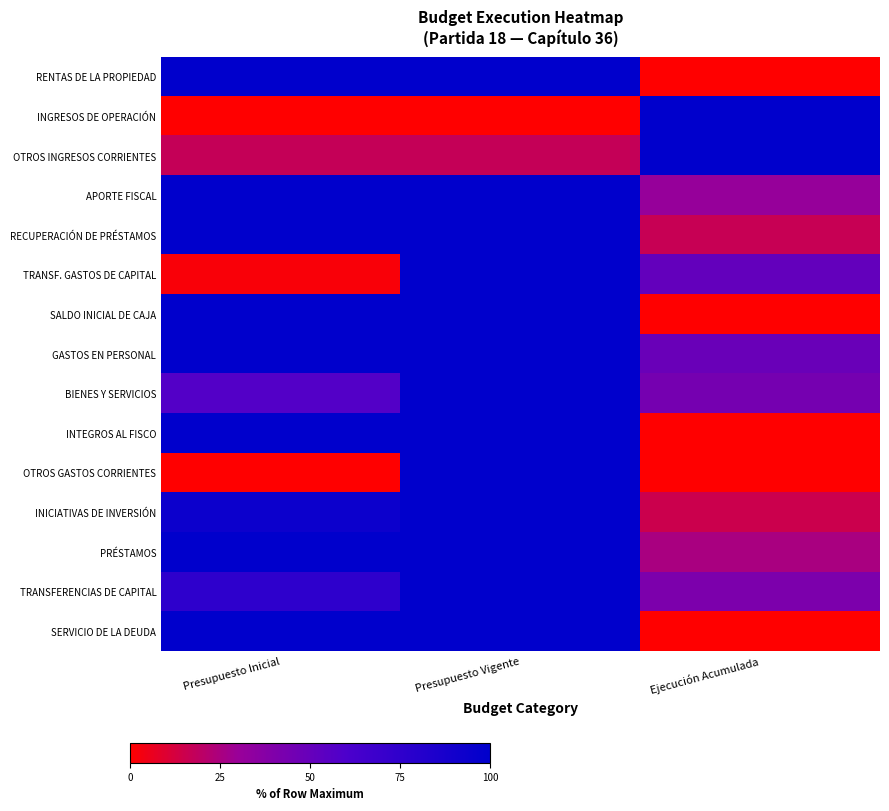

Which label corresponds to the largest value in the chart?

Presupuesto Inicial